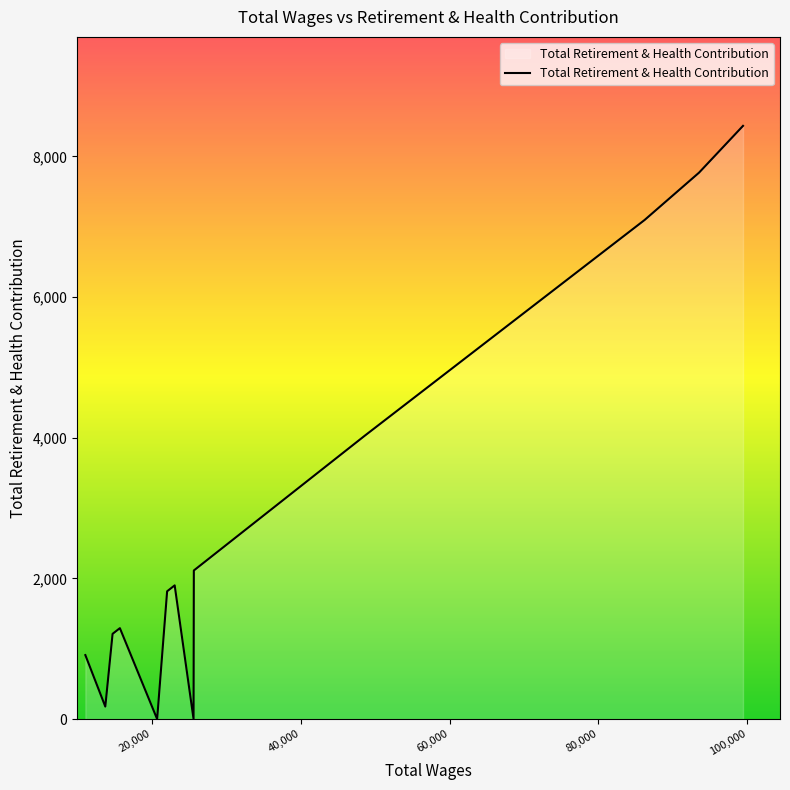

What is the maximum value shown in the chart?

8434